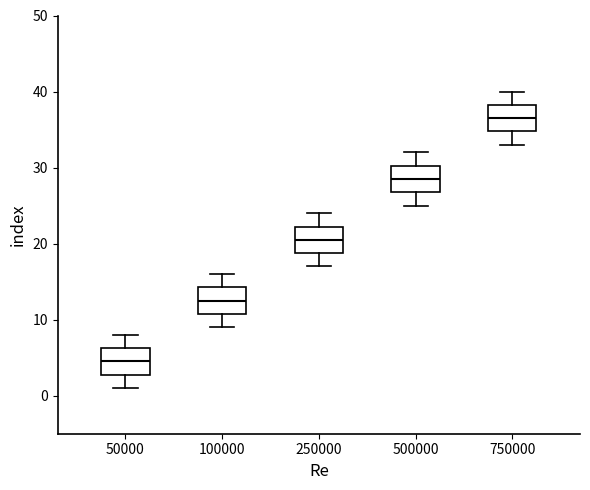

Reading left to right, read every box against the y-axis: the position of its median line, the range the box covers, and the ends of its whiskers. The values are not printed on the chart, so give them approximately, as read against the axis.

50000: median 5, box 3 to 6, whiskers 1 to 8
100000: median 13, box 11 to 14, whiskers 9 to 16
250000: median 21, box 19 to 22, whiskers 17 to 24
500000: median 29, box 27 to 30, whiskers 25 to 32
750000: median 37, box 35 to 38, whiskers 33 to 40